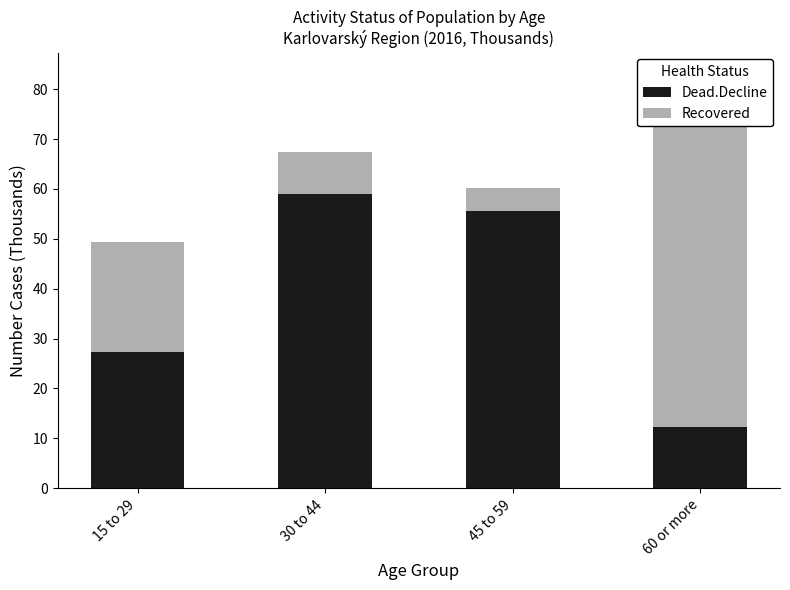

At which label is Recovered closest to 34?

15 to 29